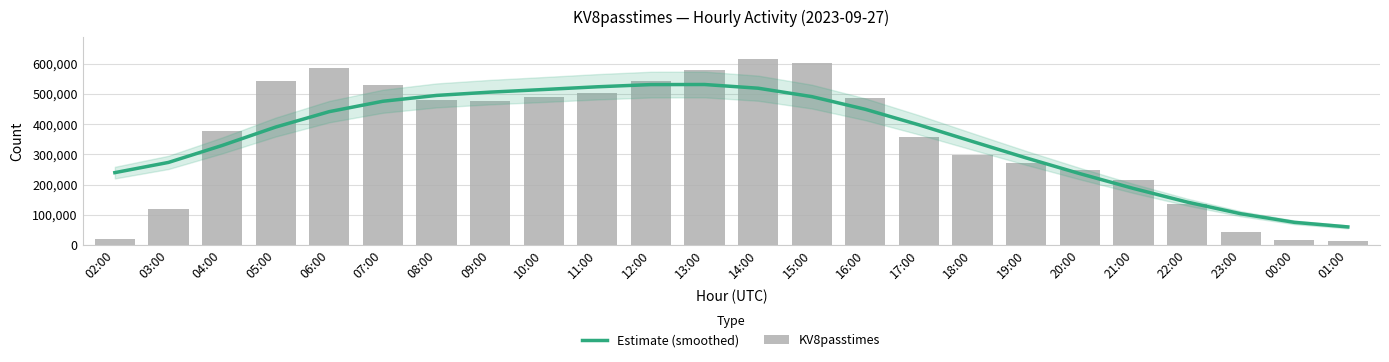

List the labels in order of Estimate (smoothed) value, smallest first.

01:00, 00:00, 23:00, 22:00, 21:00, 20:00, 02:00, 03:00, 19:00, 04:00, 18:00, 05:00, 17:00, 06:00, 16:00, 07:00, 15:00, 08:00, 09:00, 10:00, 14:00, 11:00, 12:00, 13:00